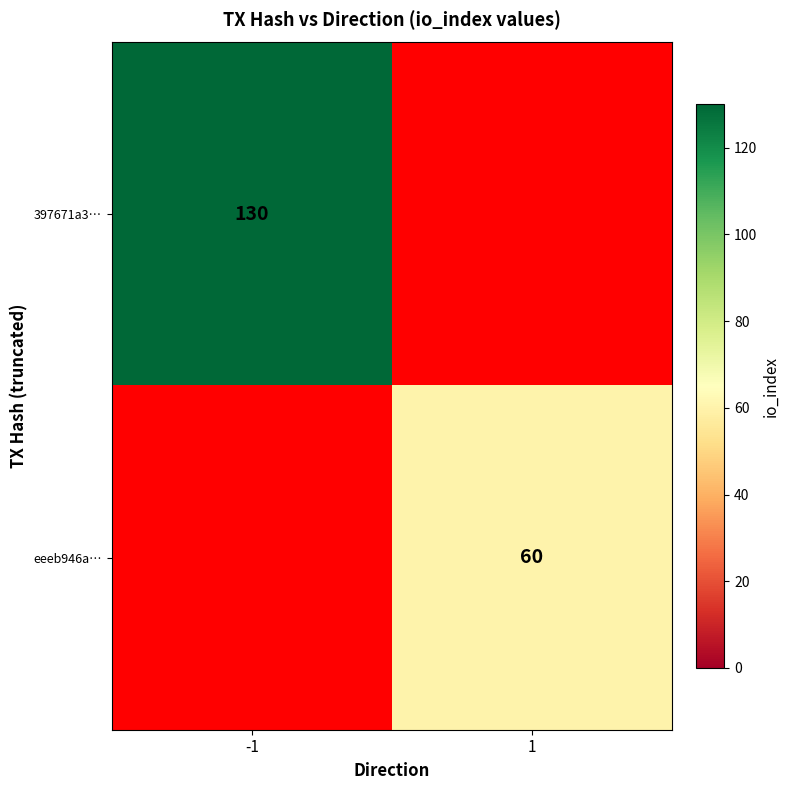

At how many categories does at least one series exceed 120?

1